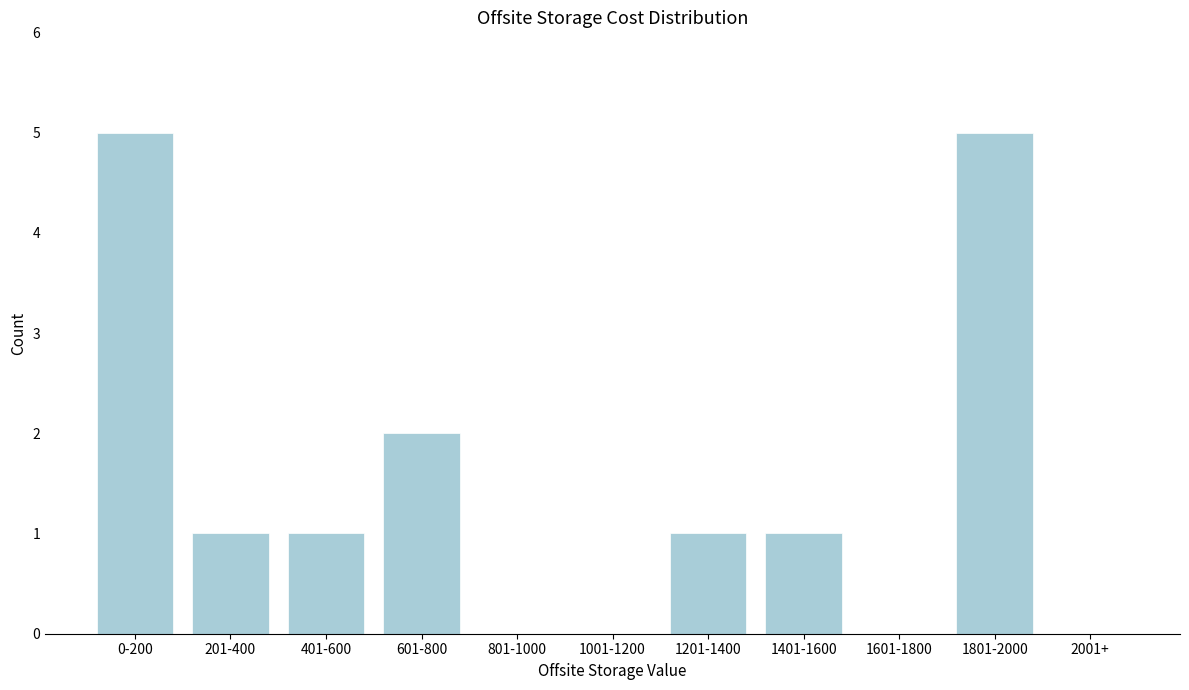

Reading left to right, extract all data points from this chart.

0-200=5	201-400=1	401-600=1	601-800=2	801-1000=0	1001-1200=0	1201-1400=1	1401-1600=1	1601-1800=0	1801-2000=5	2001+=0